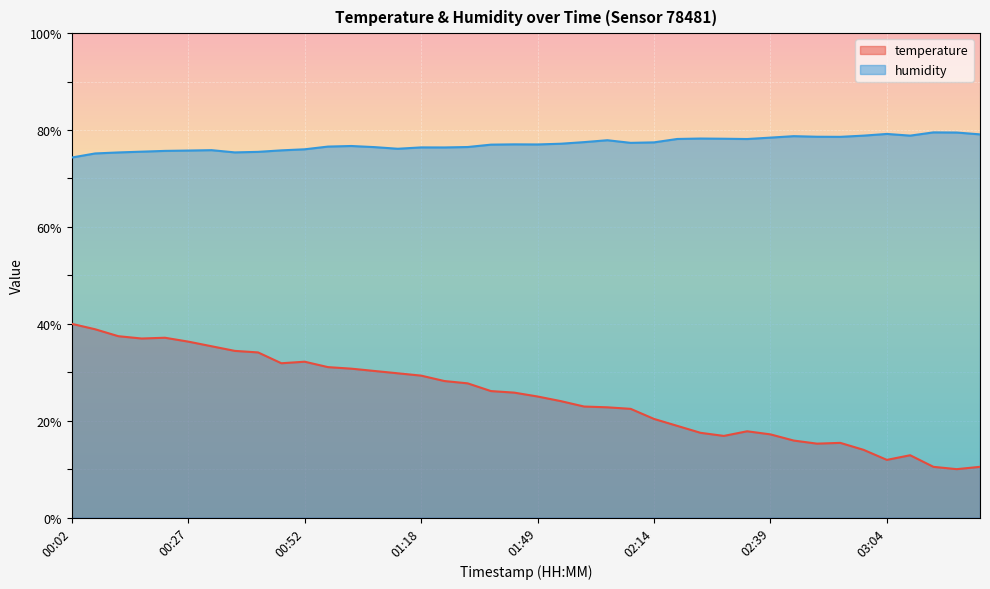

Read the temperature value at 01:39.

26.1